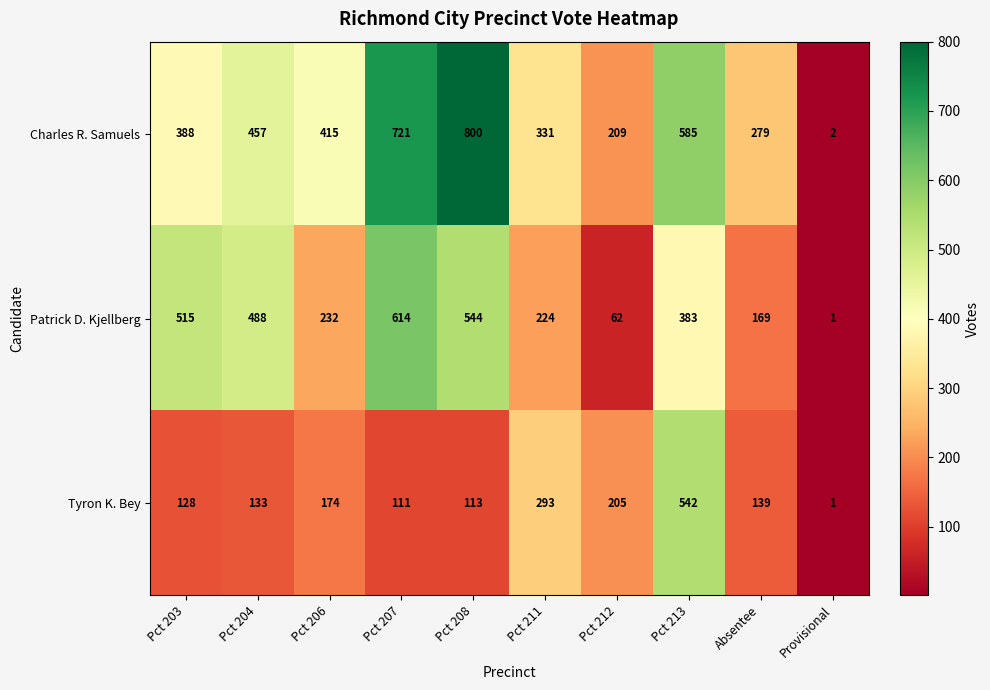

What is the sum of the Charles R. Samuels values at Provisional and Pct 207?

723